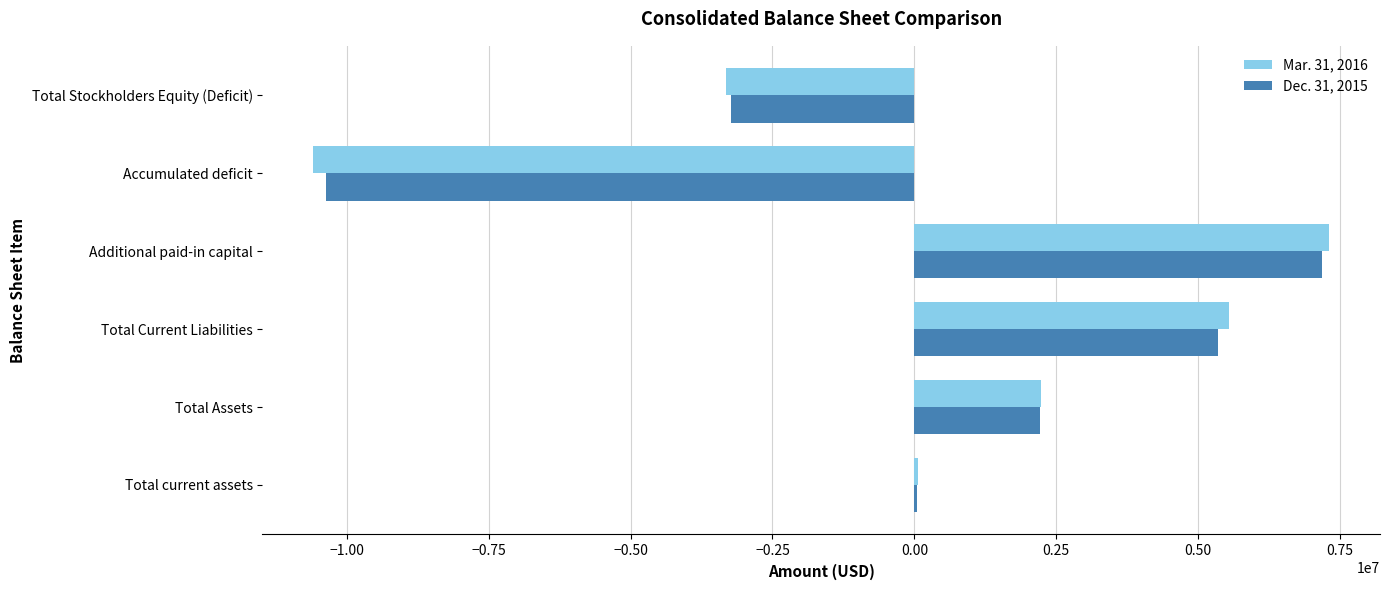

At which category is the sum across all series the highest?

Additional paid-in capital